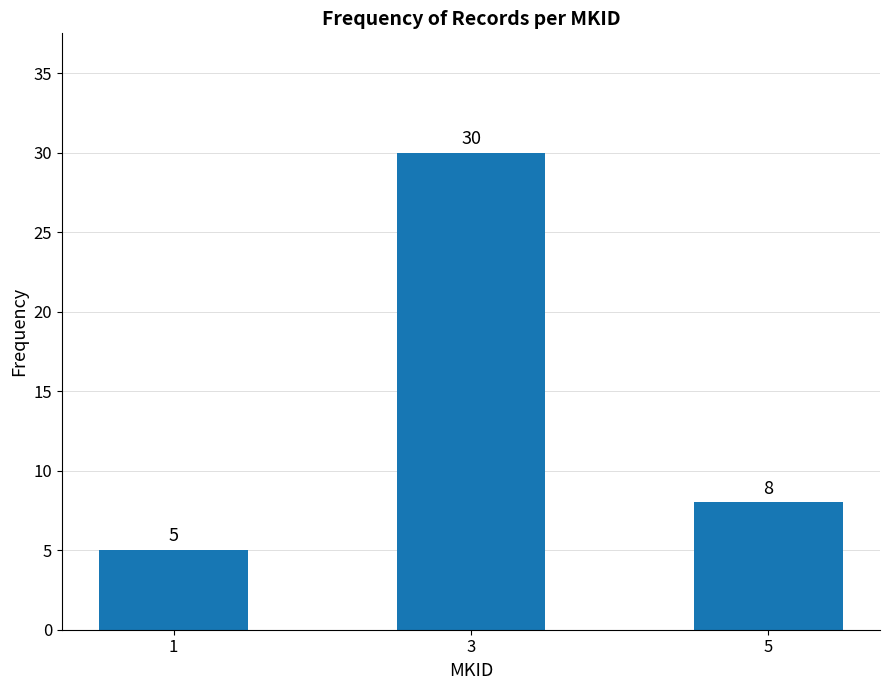

Approximately how many times larger is the value at 3 compared to 1?

6.0